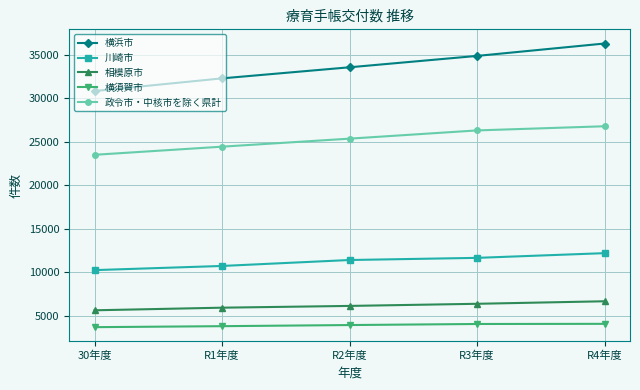

True or false: 横浜市 has a value of 33553 at R2年度.

True